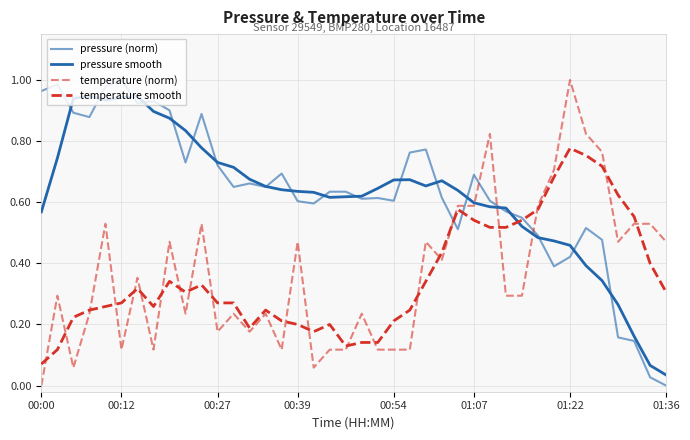

How many distinct data groups are displayed?

4